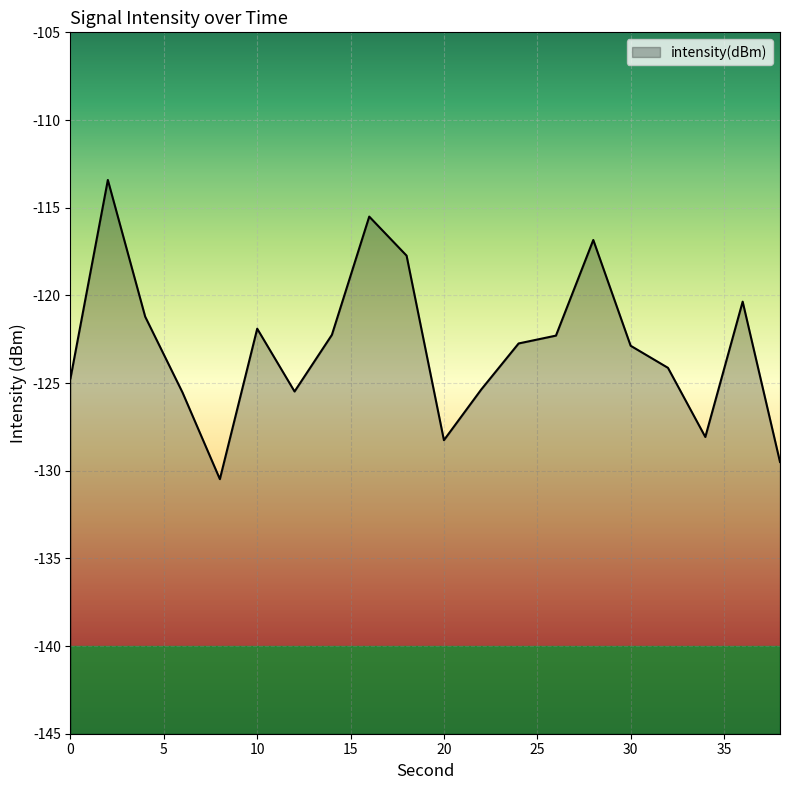

True or false: the data has more than 2 interior local peaks.

True